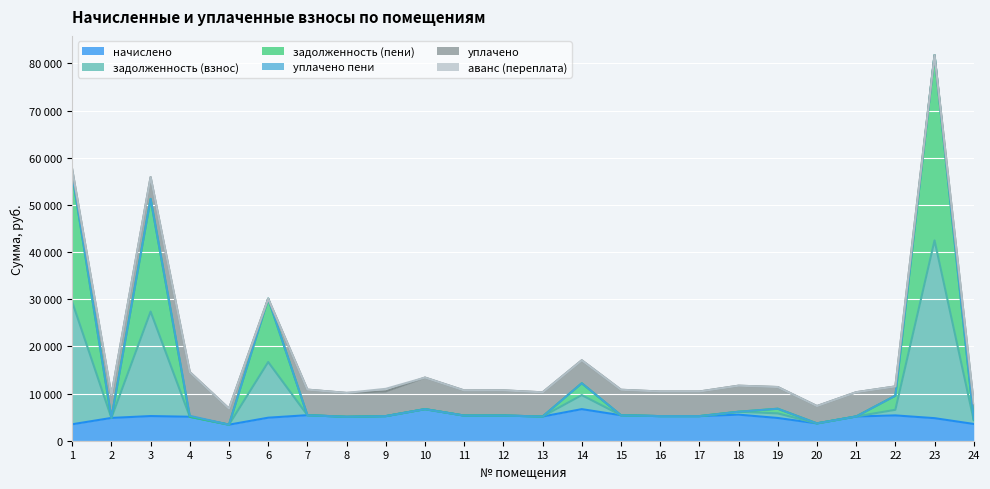

What is the value of the начислено point at the 24th from the left?

3552.1